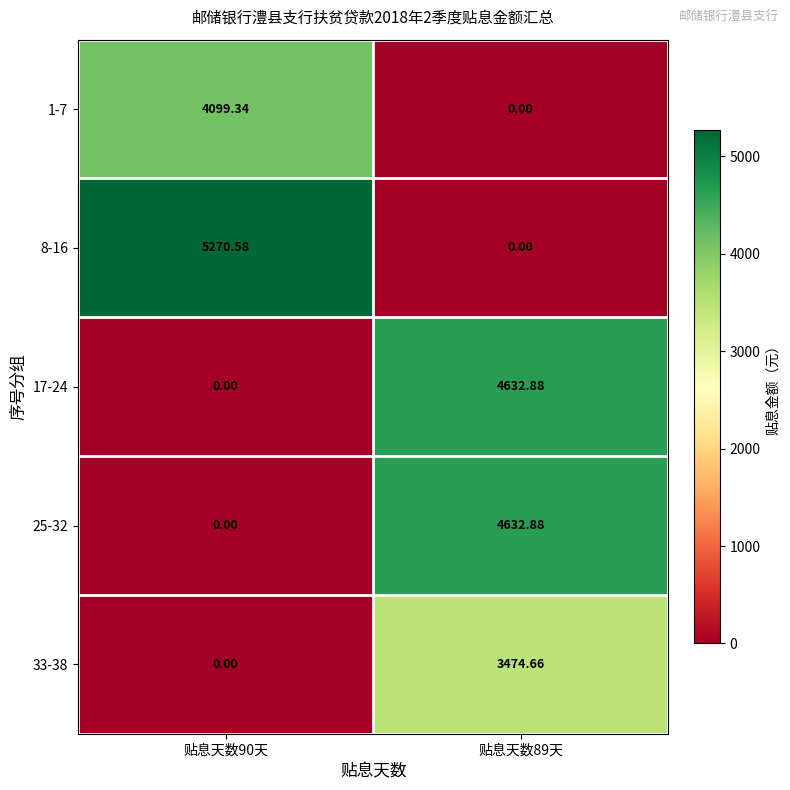

Is the value of 25-32 at 贴息天数90天 greater than the value of 8-16 at 贴息天数90天?

No